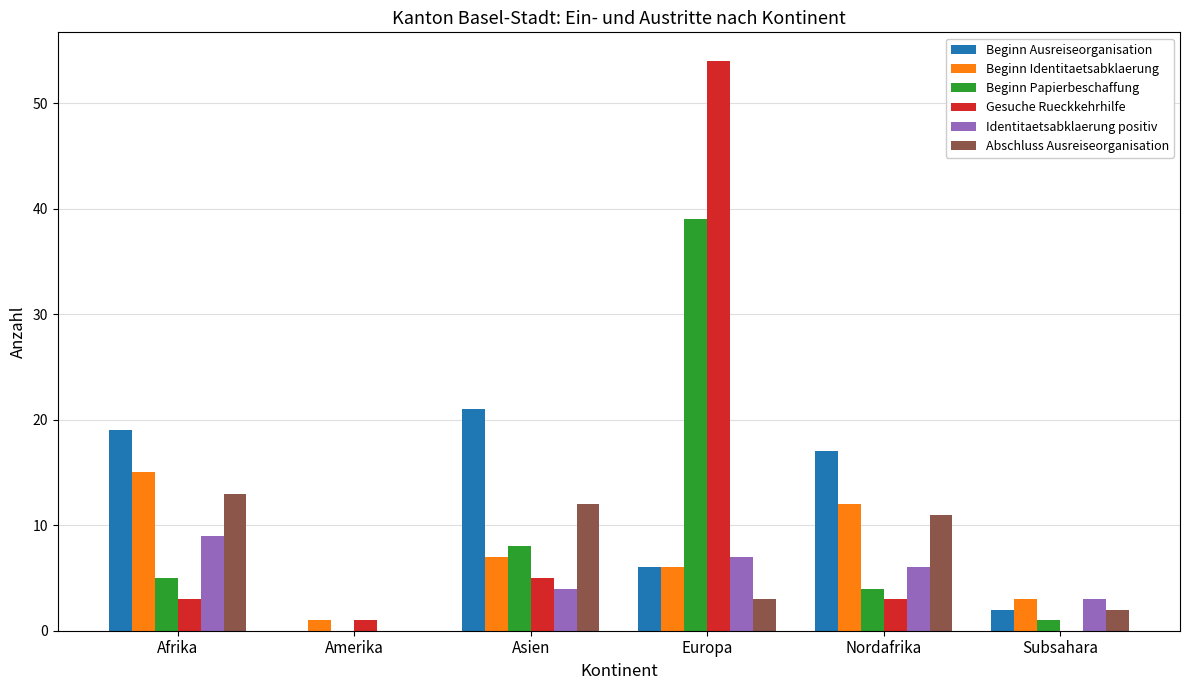

Count the number of categories in the chart.

6